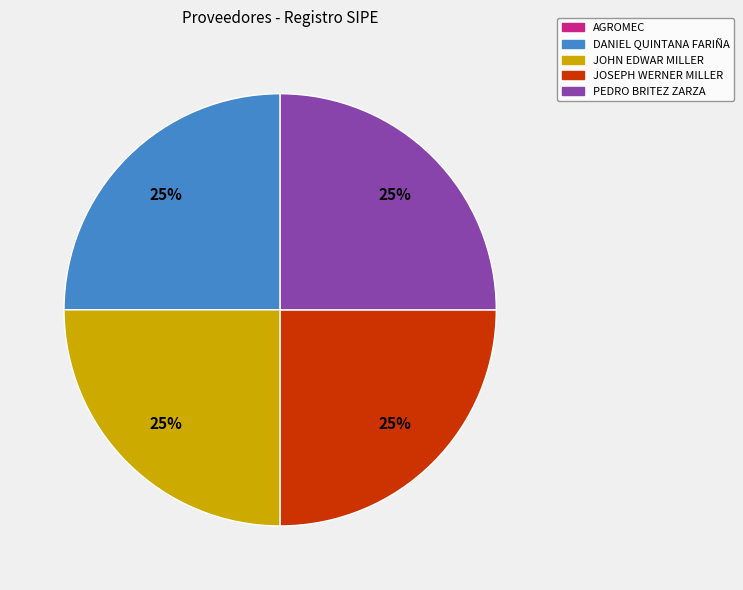

What is the ratio of the value at JOSEPH WERNER MILLER to the value at DANIEL QUINTANA FARIÑA?

1.0